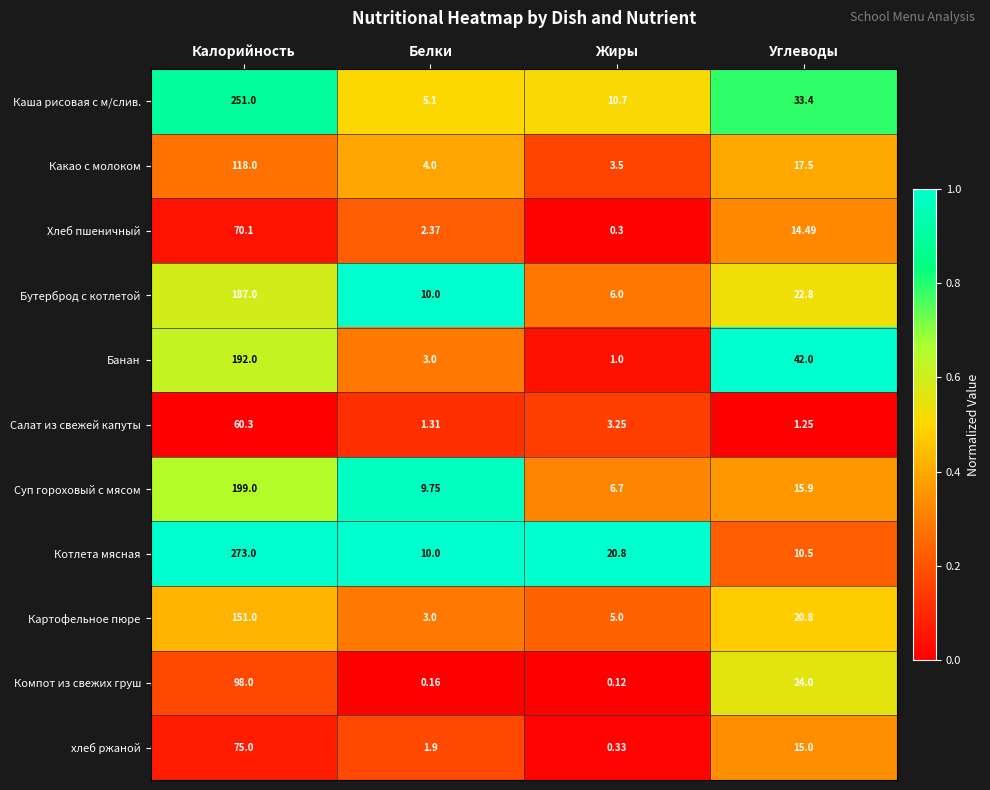

Rank the series by their maximum value, from lowest to highest.

Салат из свежей капуты, Хлеб пшеничный, хлеб ржаной, Компот из свежих груш, Какао с молоком, Картофельное пюре, Бутерброд с котлетой, Банан, Суп гороховый с мясом, Каша рисовая с м/слив., Котлета мясная